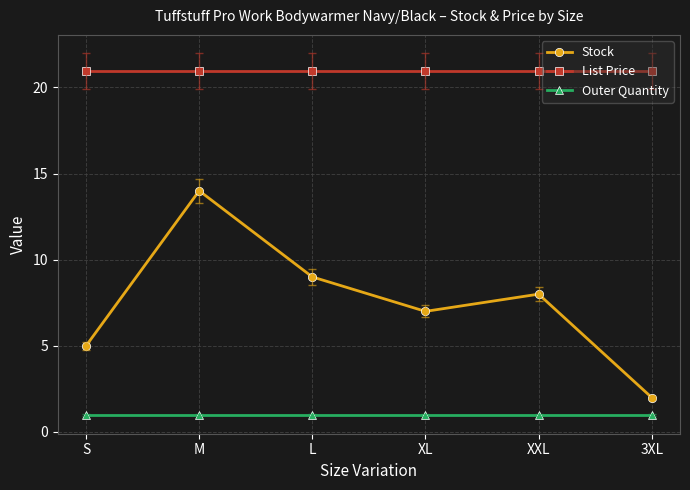

At how many categories does at least one series exceed 18?

6